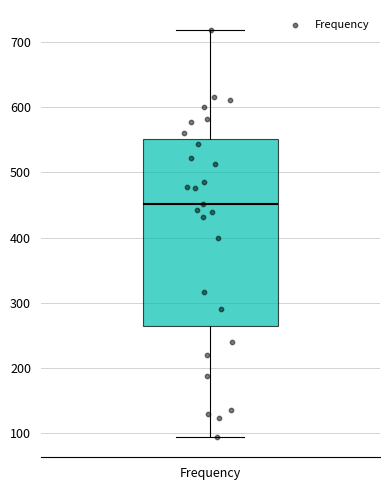

Read this box plot against the y-axis: the position of the median line, the range covered by the box, and the ends of both whiskers. The values are not printed on the chart, so give them approximately, as read against the axis.

median 450, box 270 to 550, whiskers 90 to 720